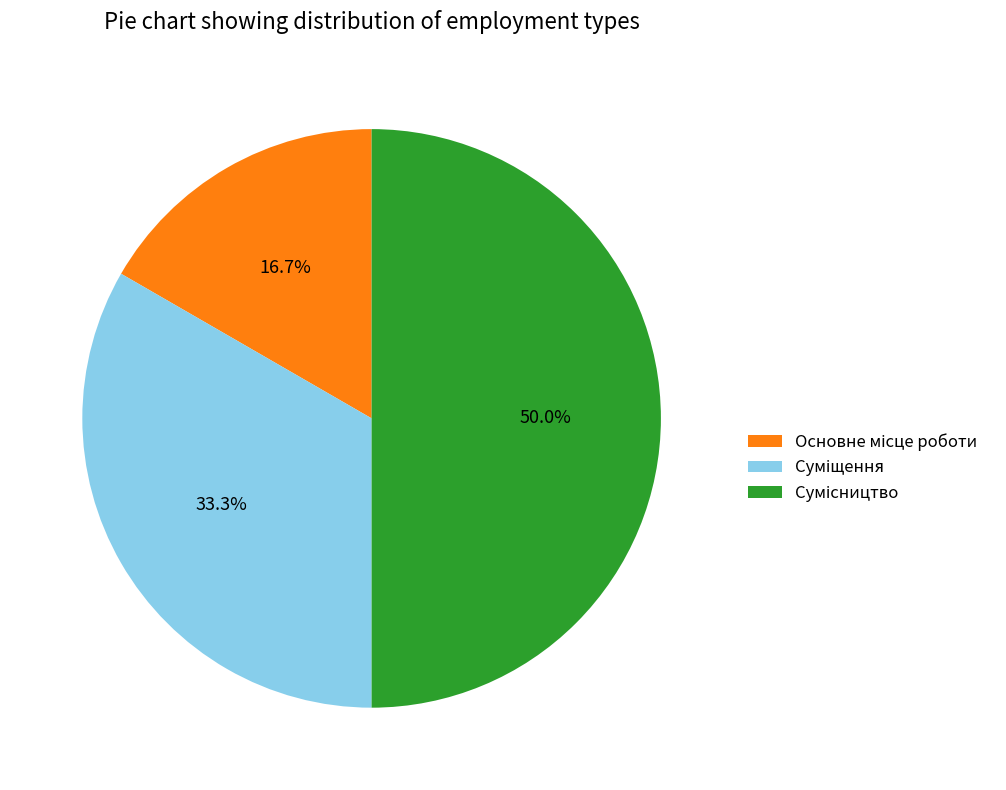

Is it true that Суміщення is 44% of the pie?

False